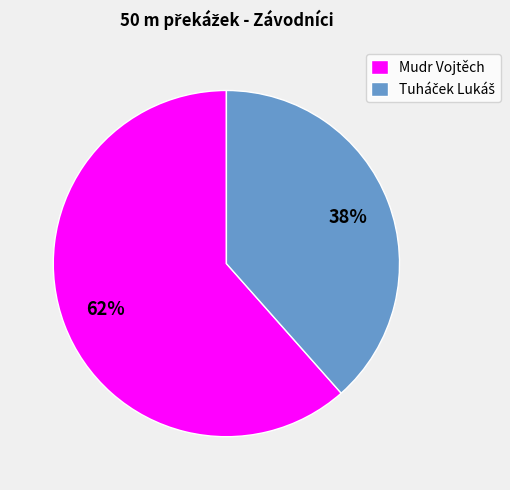

Does Mudr Vojtěch represent more than half of the total?

Yes